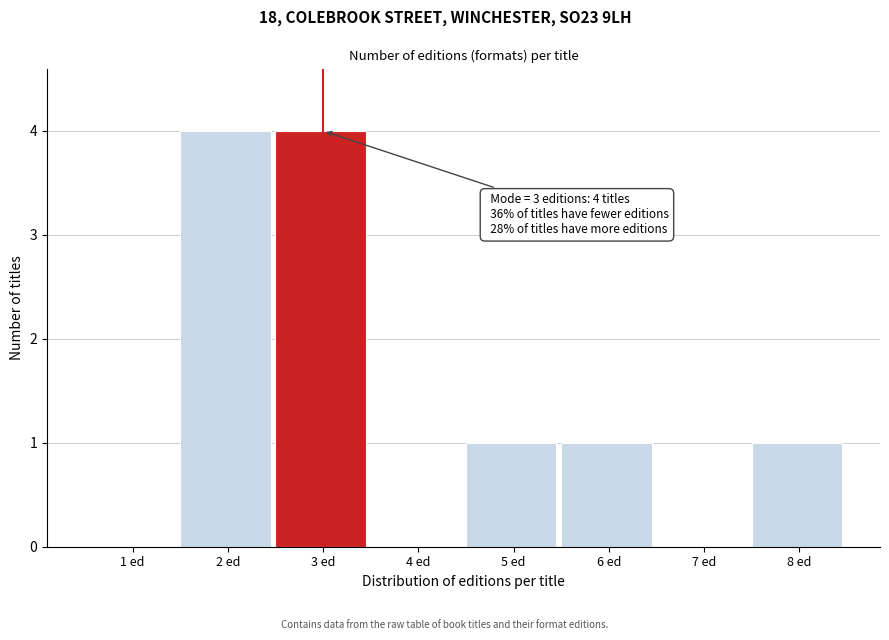

Reading left to right, transcribe all the data shown in this chart.

1 ed=0	2 ed=4	3 ed=4	4 ed=0	5 ed=1	6 ed=1	7 ed=0	8 ed=1